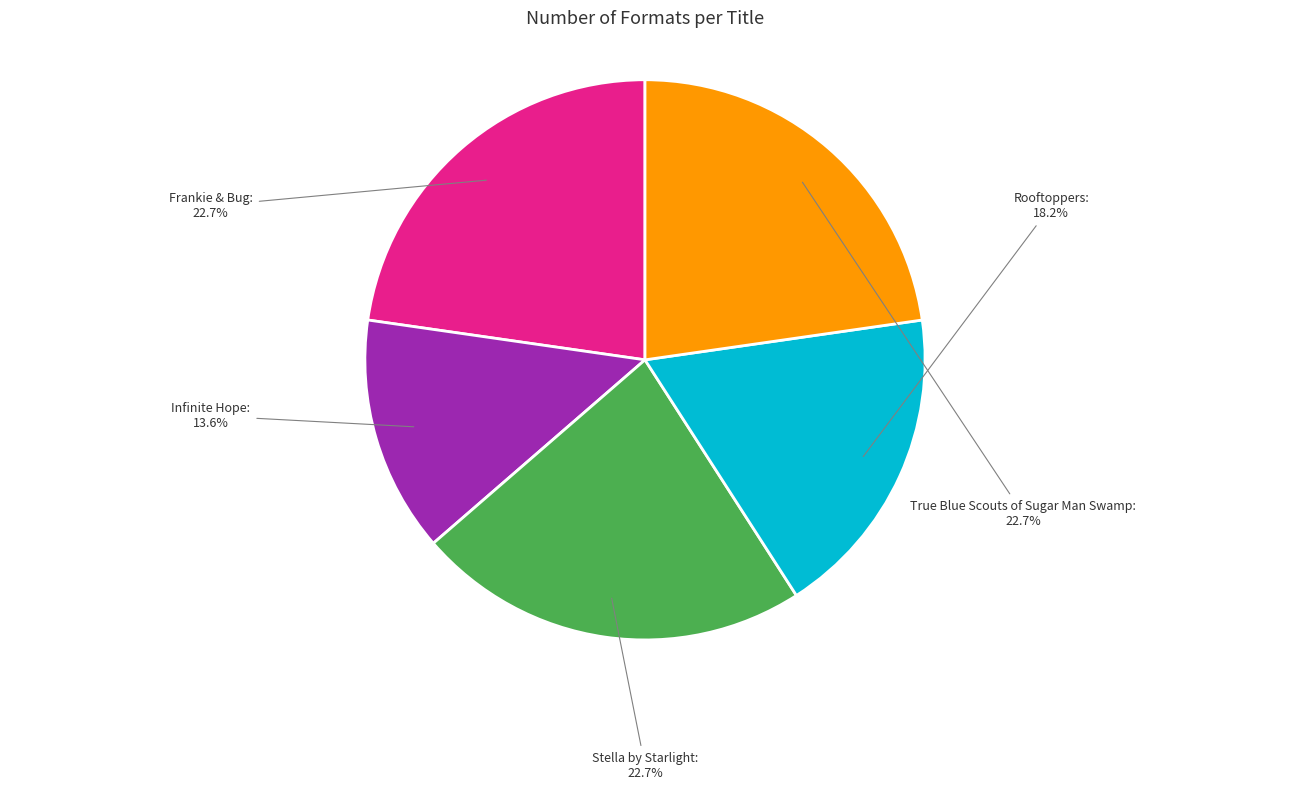

Which category has the smallest portion of the pie?

Infinite Hope